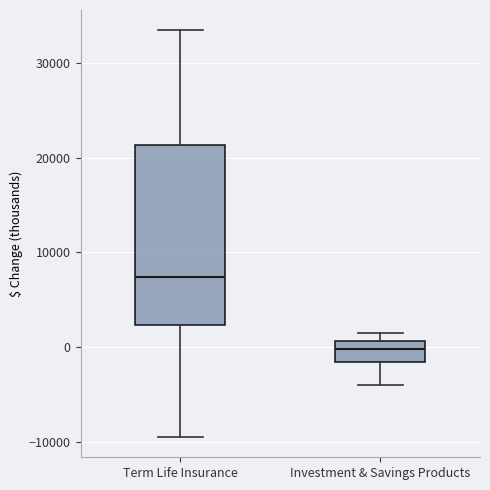

Which box is the tallest, from its lower edge to its upper edge?

Term Life Insurance